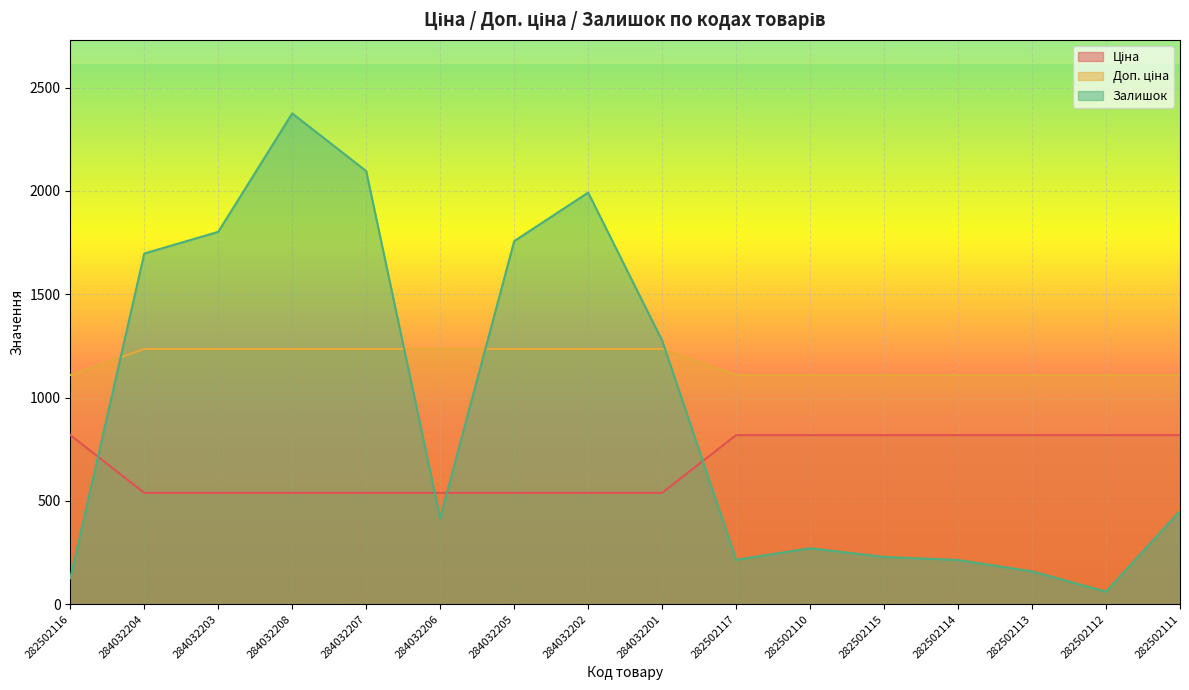

Between which two adjacent categories do Залишок and Доп. ціна first intersect?

282502116 and 284032204